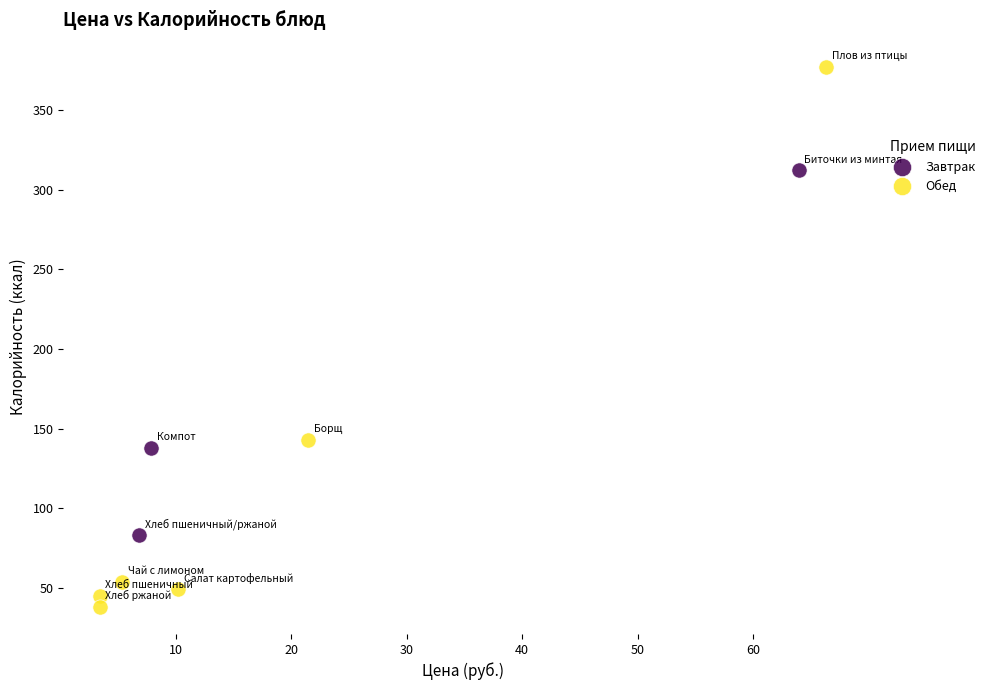

Which series reaches the maximum Y coordinate?

Обед